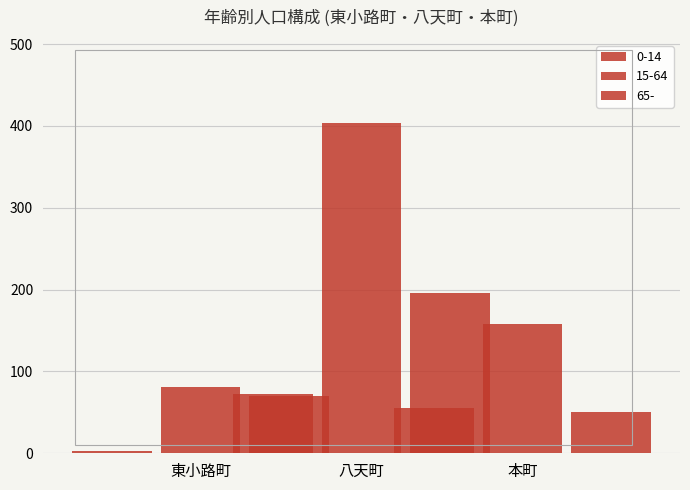

The 女 series shows 15 at 八天町. True or false?

False